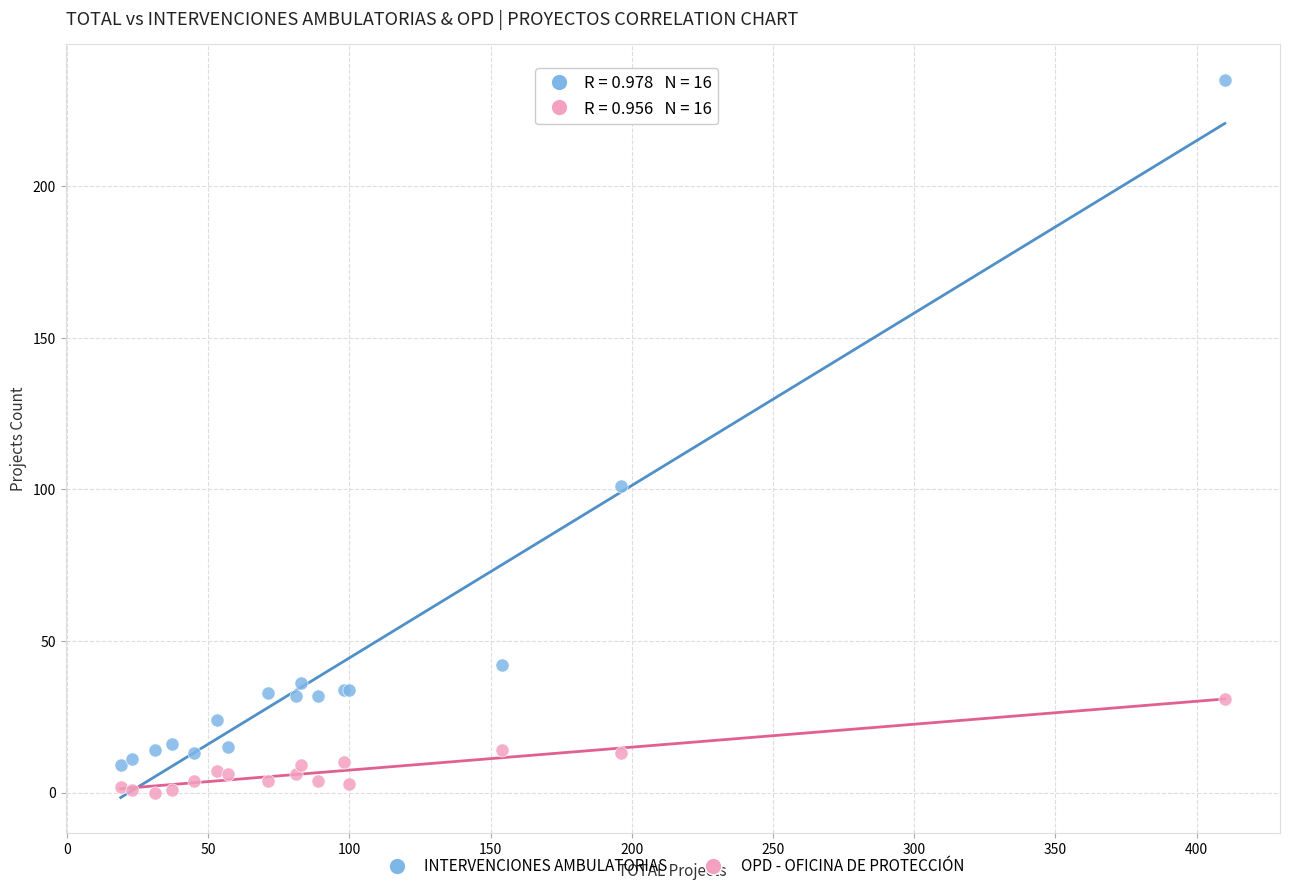

What are all the series names shown in the legend?

INTERVENCIONES AMBULATORIAS, OPD - OFICINA DE PROTECCIÓN